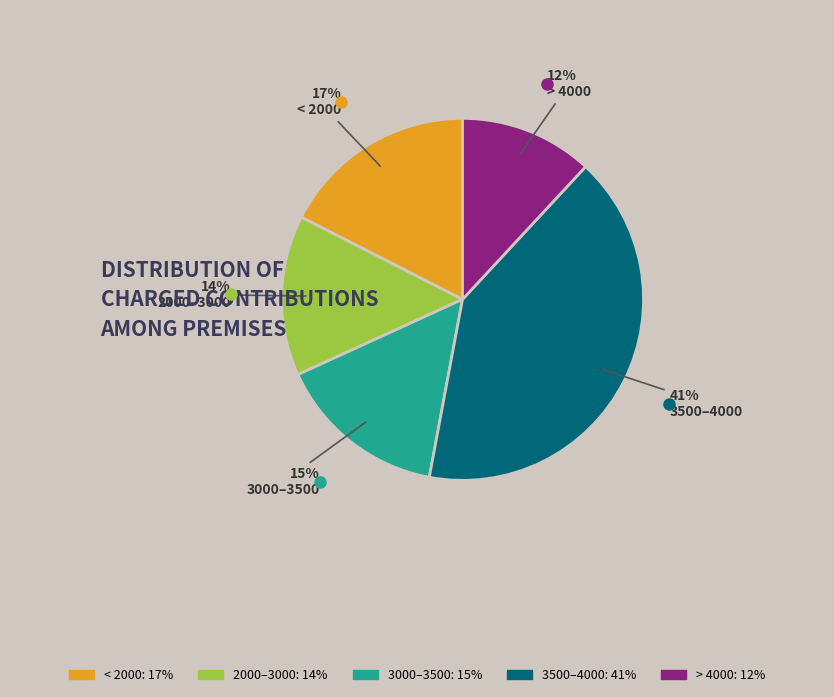

To the nearest percent, what is the difference between the largest and smallest slice percentages?

29%